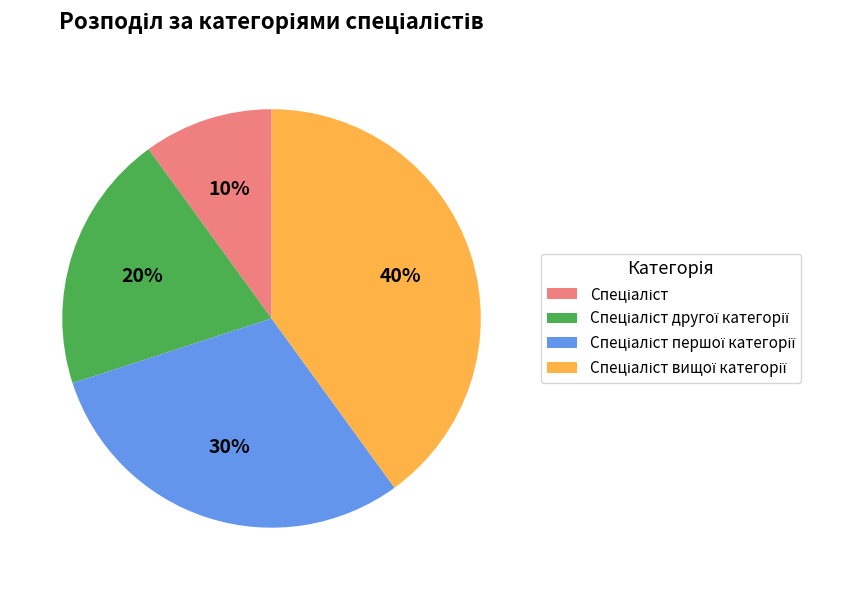

How many segments does this pie chart have?

4